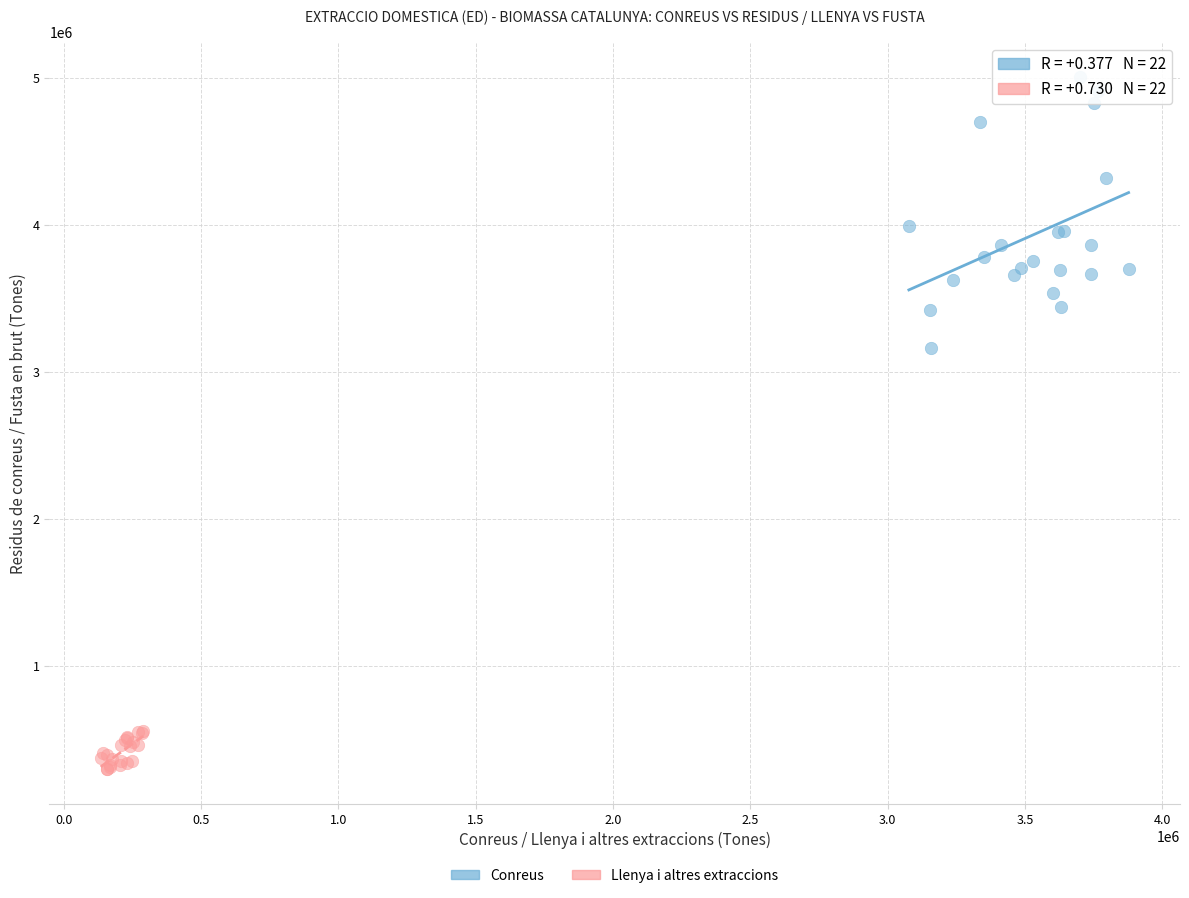

What are all the series names shown in the legend?

Conreus, Llenya i altres extraccions